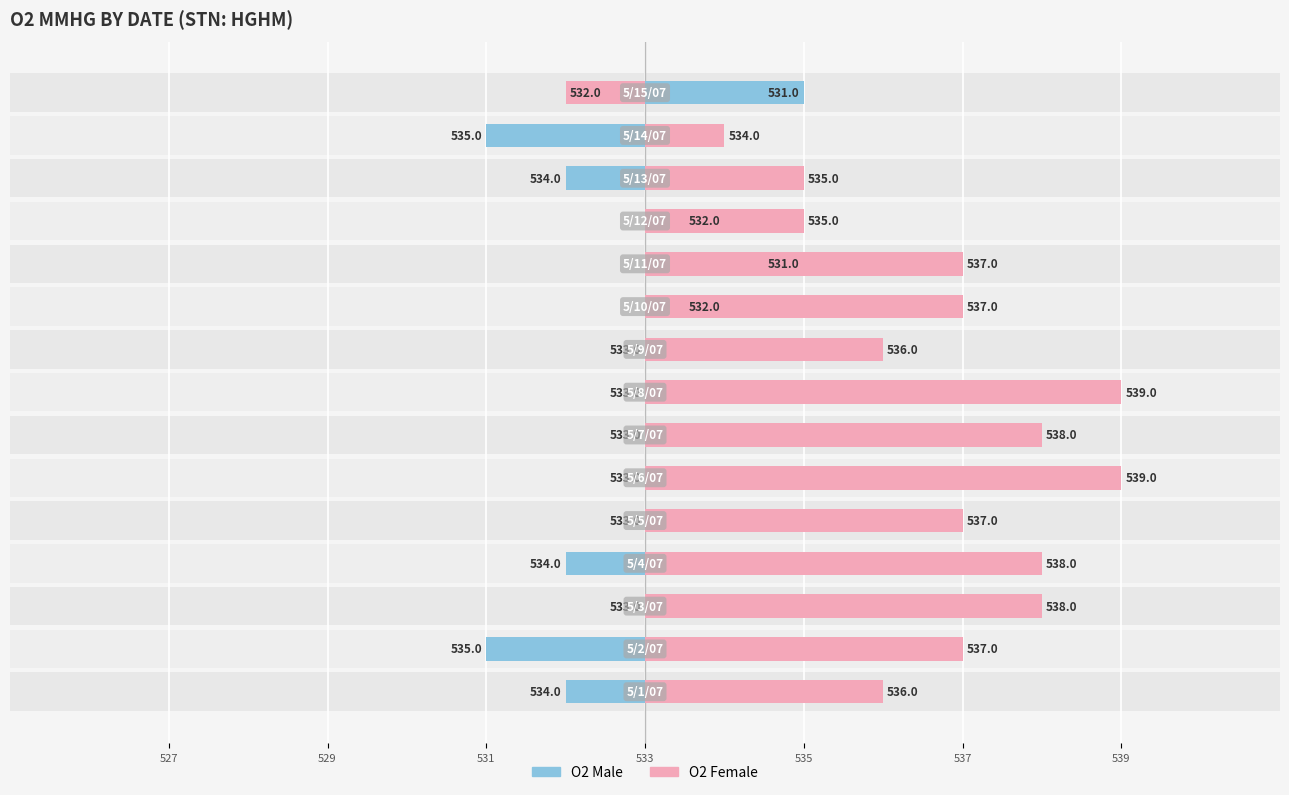

How many distinct data groups are displayed?

2